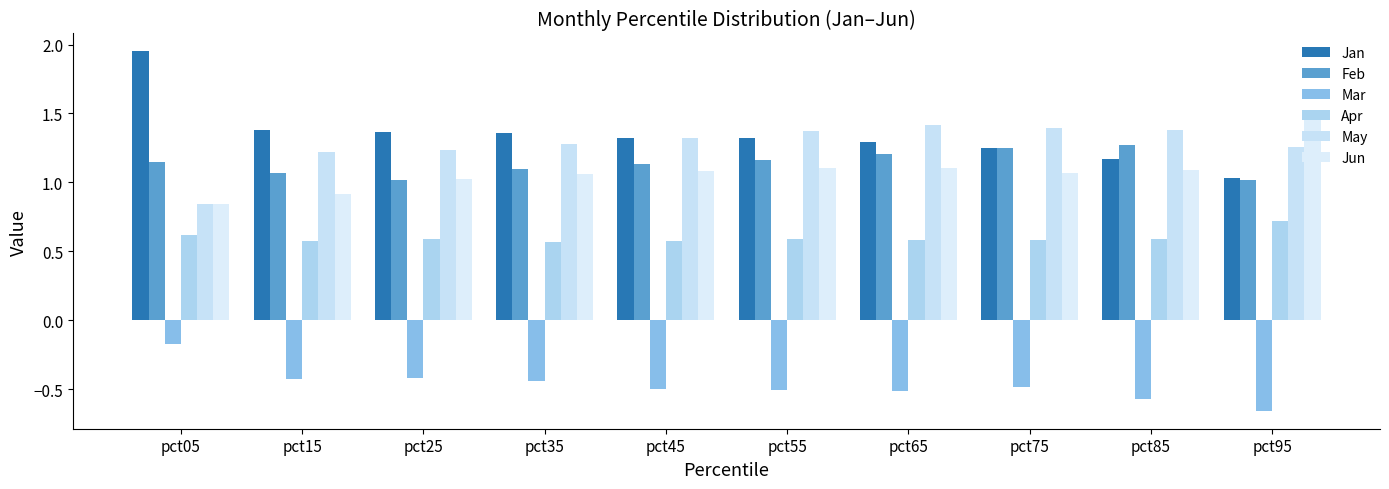

How many categories are shown in the chart?

10